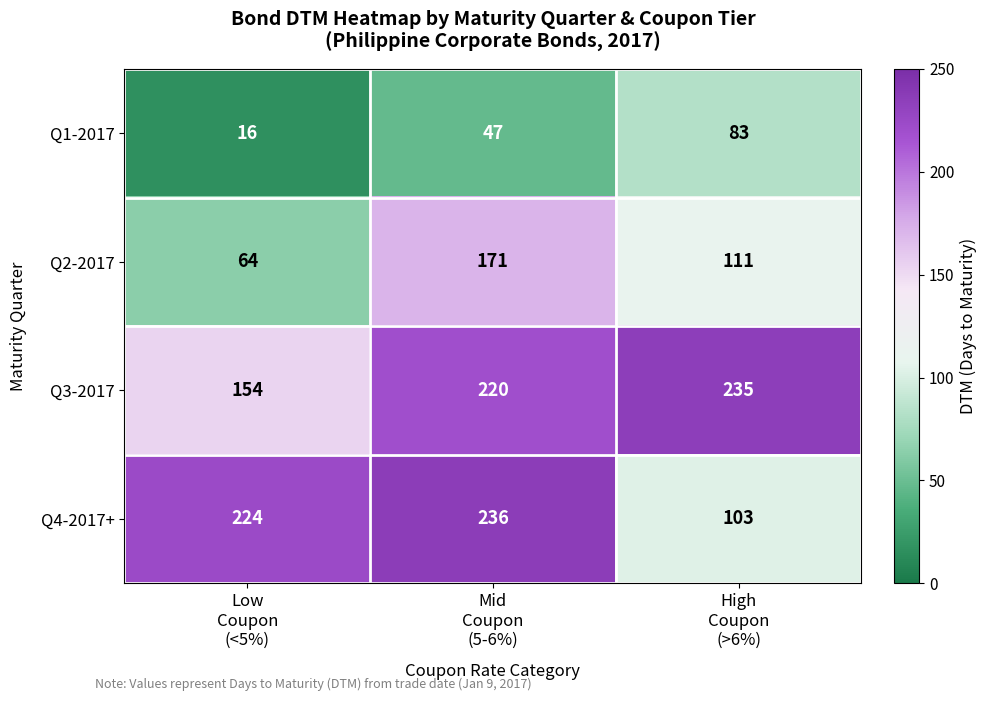

What is the lowest value of the Q1-2017 series?

16